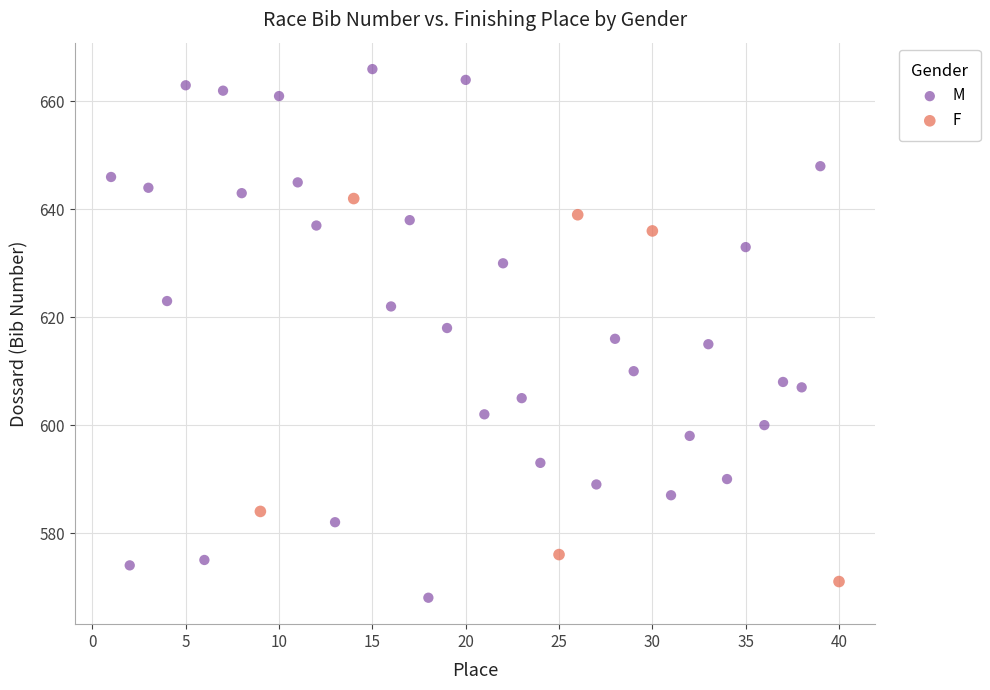

Which series reaches the maximum Y coordinate?

M